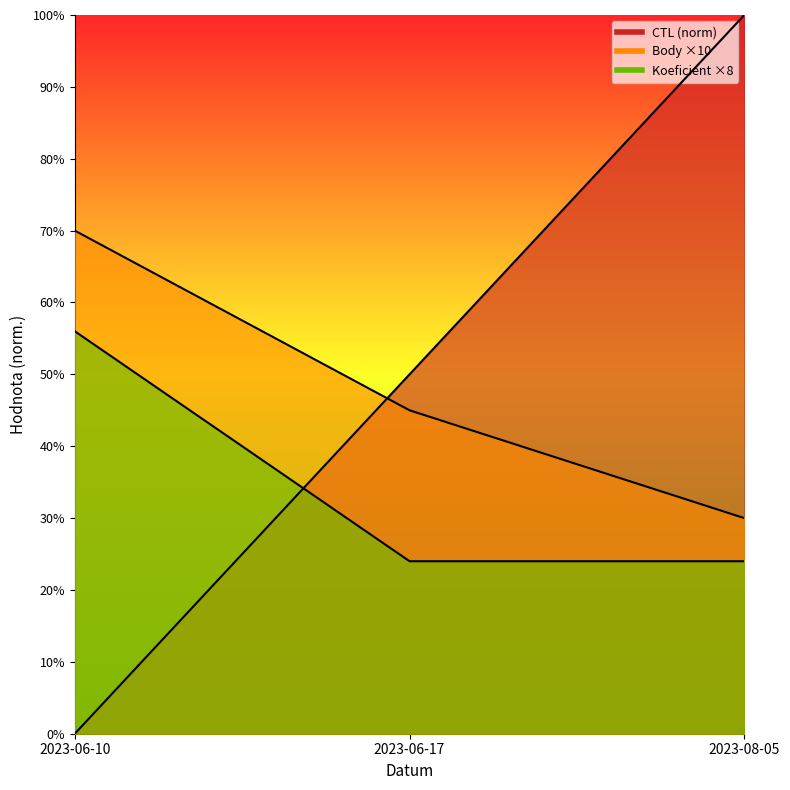

Reading right to left, transcribe all the data shown in this chart.

CTL: 100.0	50.0	0.0
Body: 30.0	45.0	70.0
Koeficient: 24.0	24.0	56.0